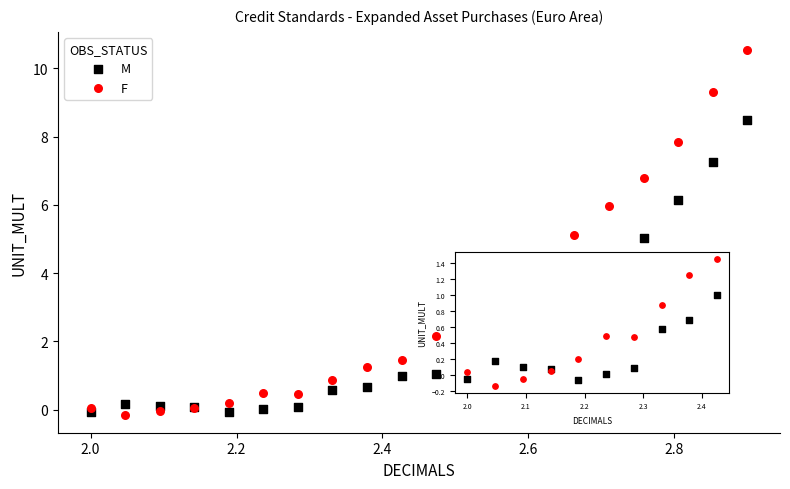

Which series contains the highest Y value?

F